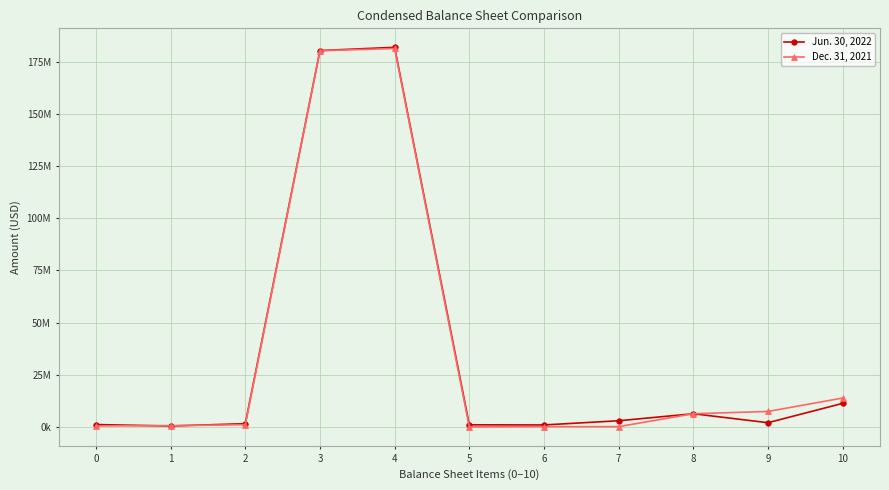

Is the value of Jun. 30, 2022 at 10 greater than the value of Dec. 31, 2021 at 3?

No